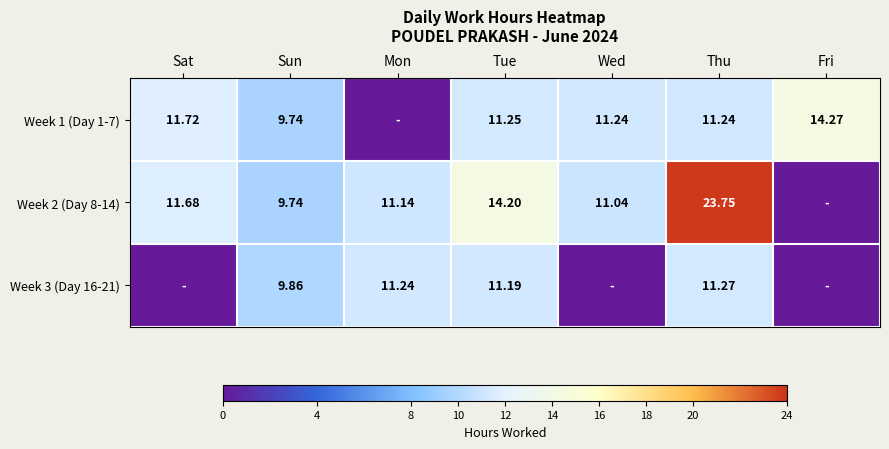

What is the spread (max minus min) of values at Sun?

0.1